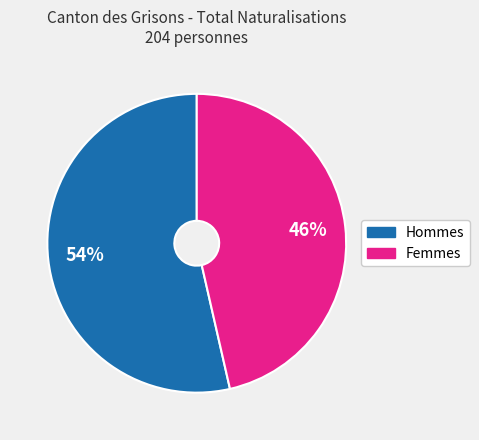

To the nearest percent, what is the combined percentage of Femmes and Hommes?

100%